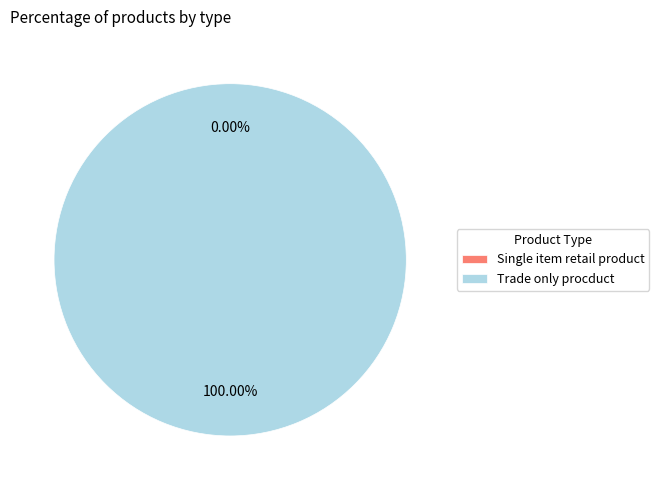

Which has a higher value, Single item retail product or Trade only procduct?

Trade only procduct